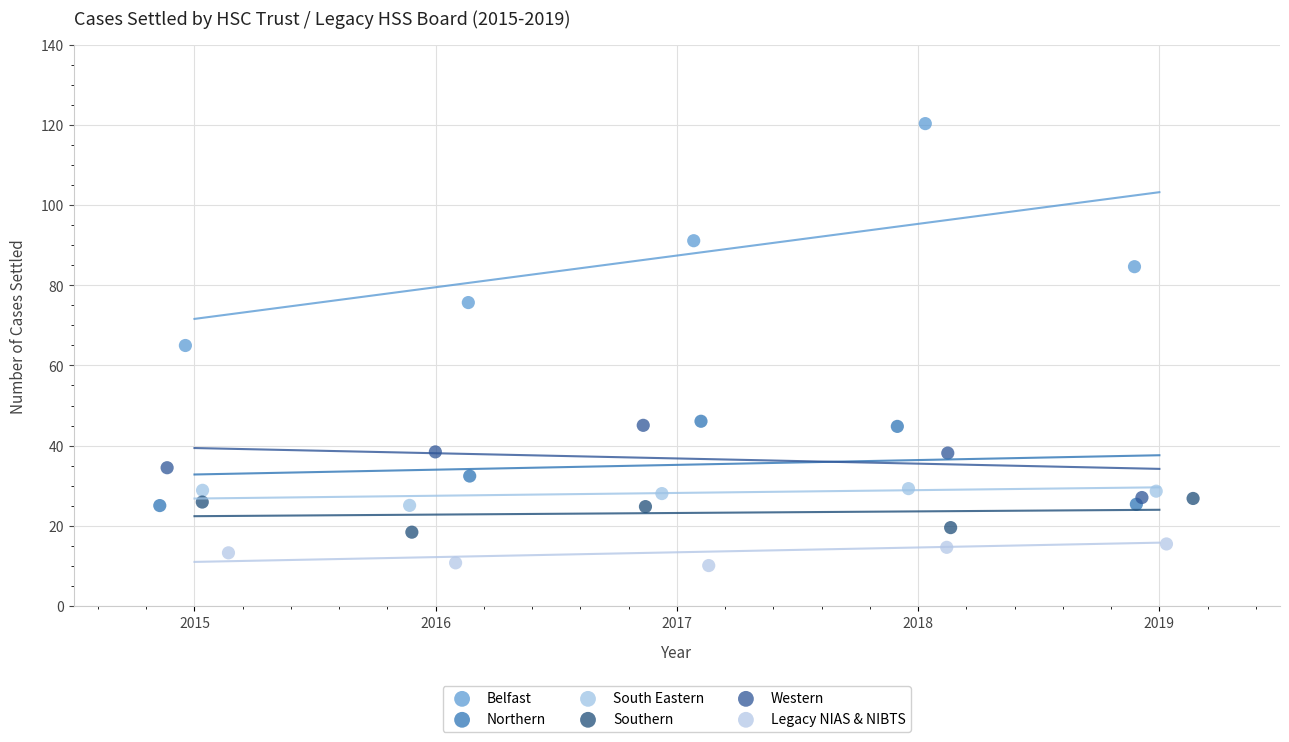

What are all the series names shown in the legend?

Belfast, Northern, South Eastern, Southern, Western, Legacy NIAS & NIBTS